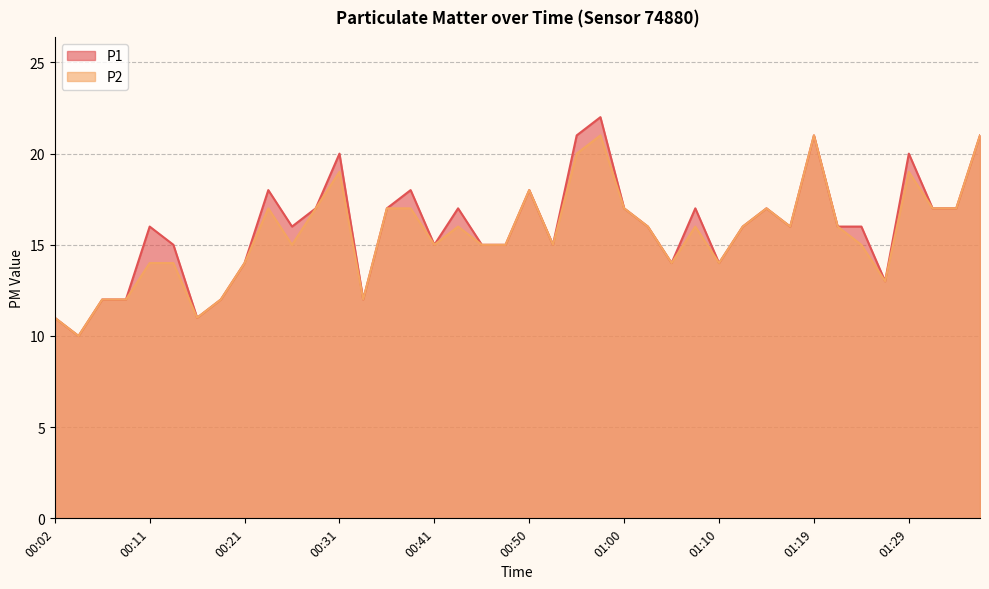

What is the value of the P2 point at the 35th from the left?

15